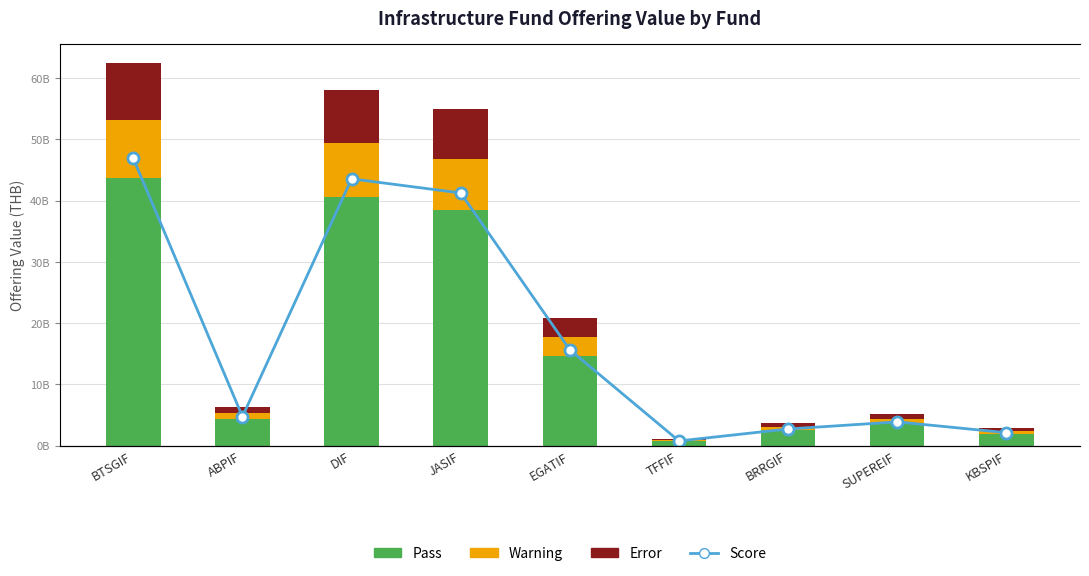

True or false: Warning has a value of 150000000.0 at TFFIF.

True